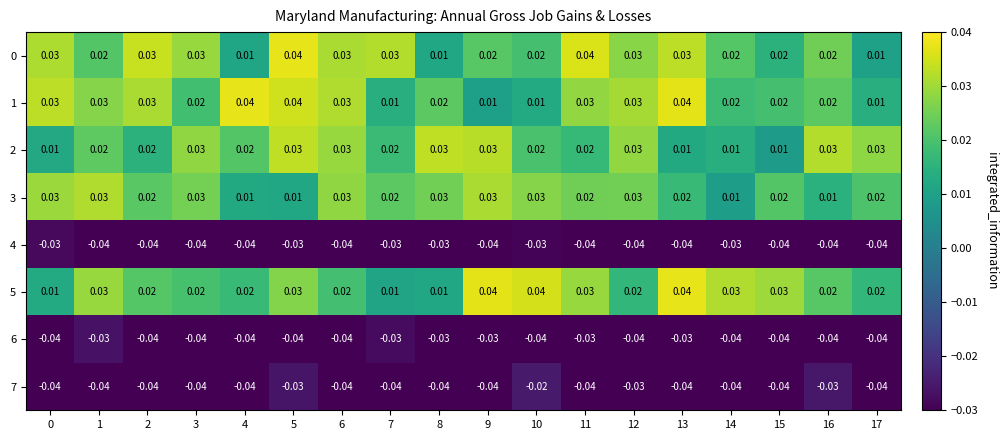

Is the value of 4 at 5 greater than the value of 3 at 6?

No